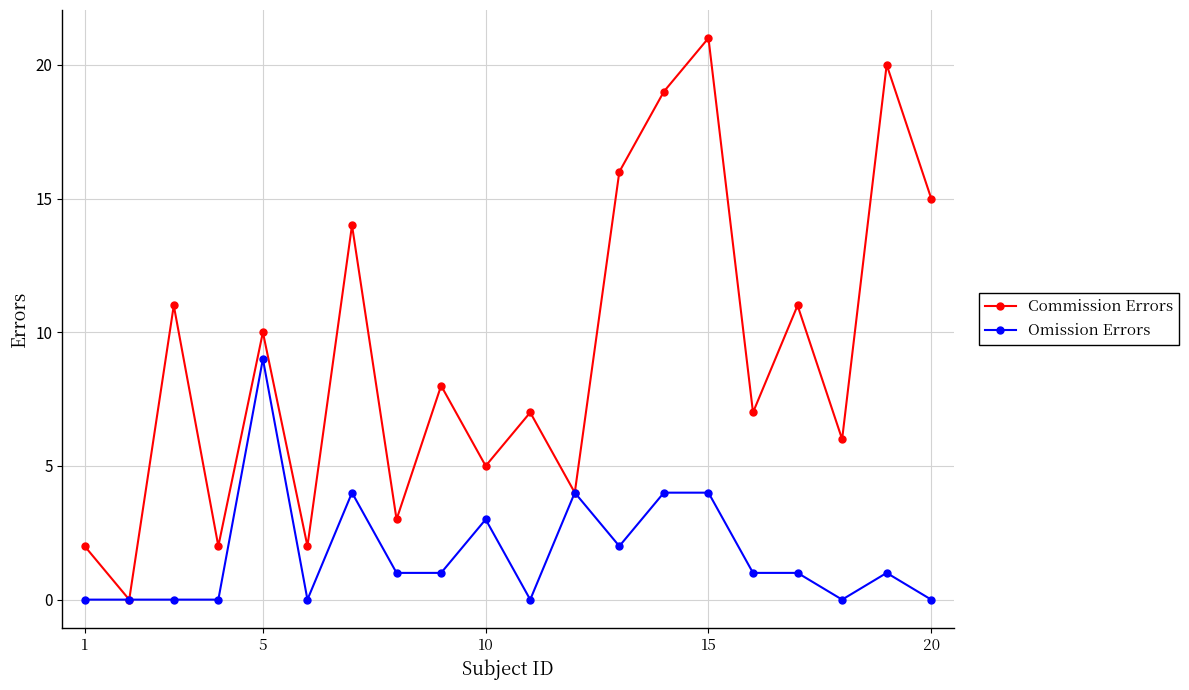

What is the value of the Commission Errors point at the 17th from the left?

11